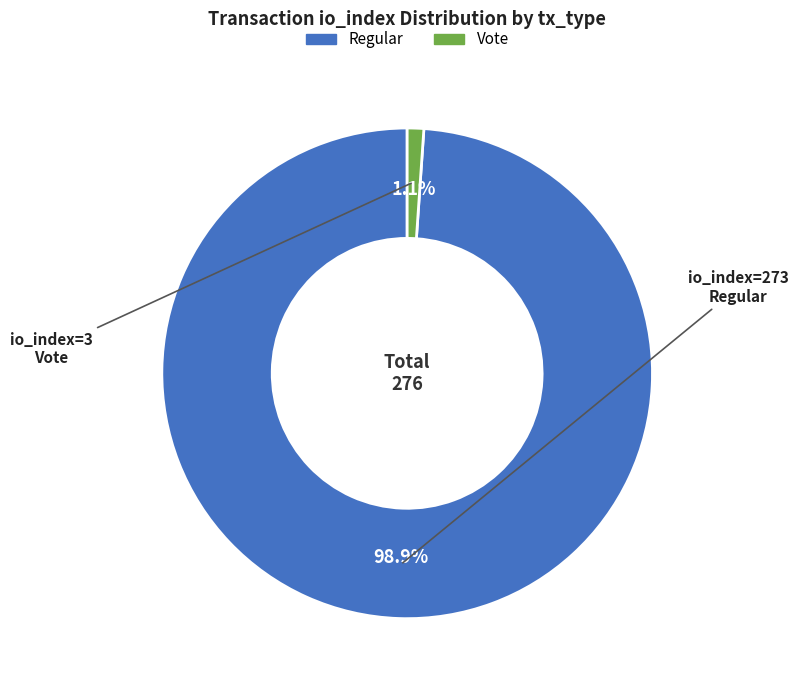

Is there a majority slice in this chart?

Yes